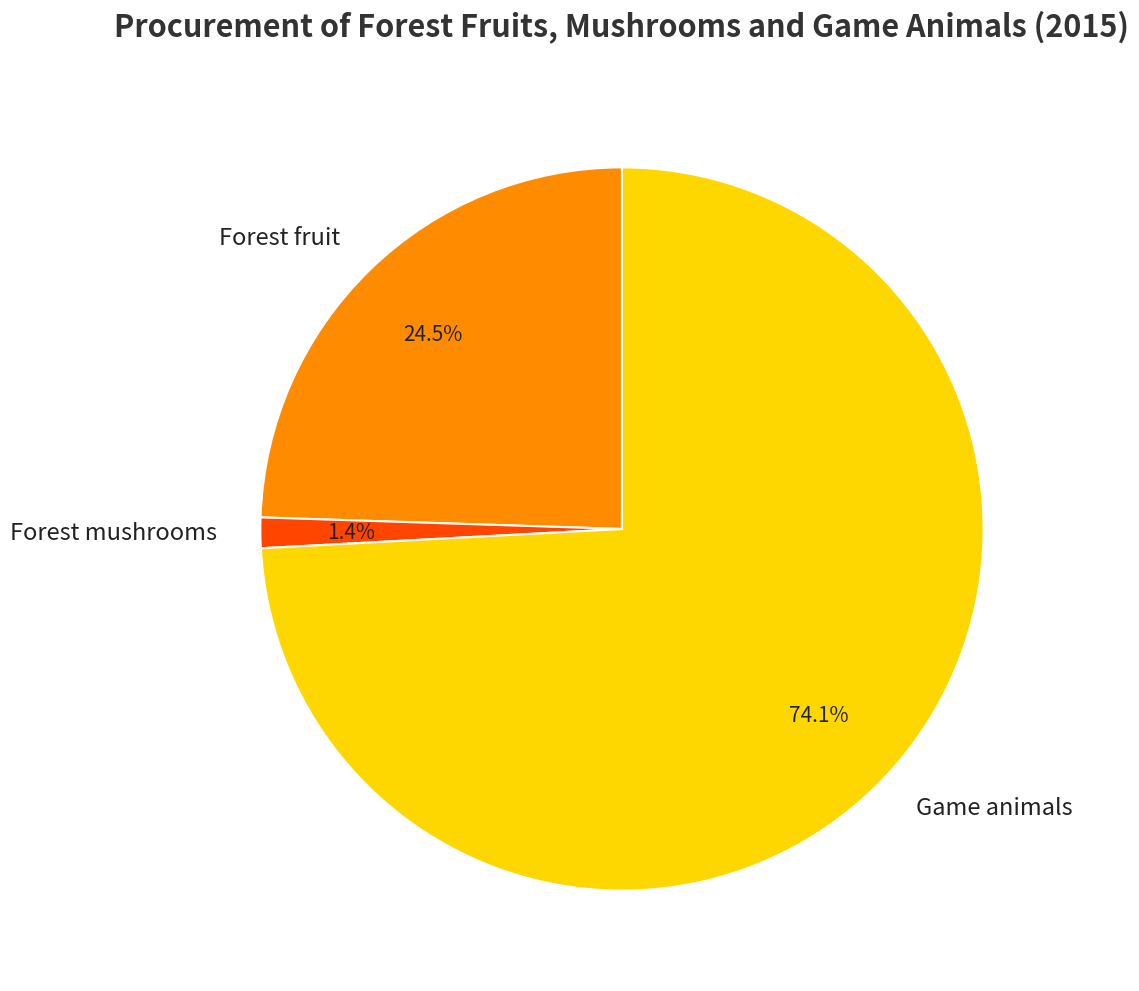

Rank the categories by value from highest to lowest.

Game animals, Forest fruit, Forest mushrooms